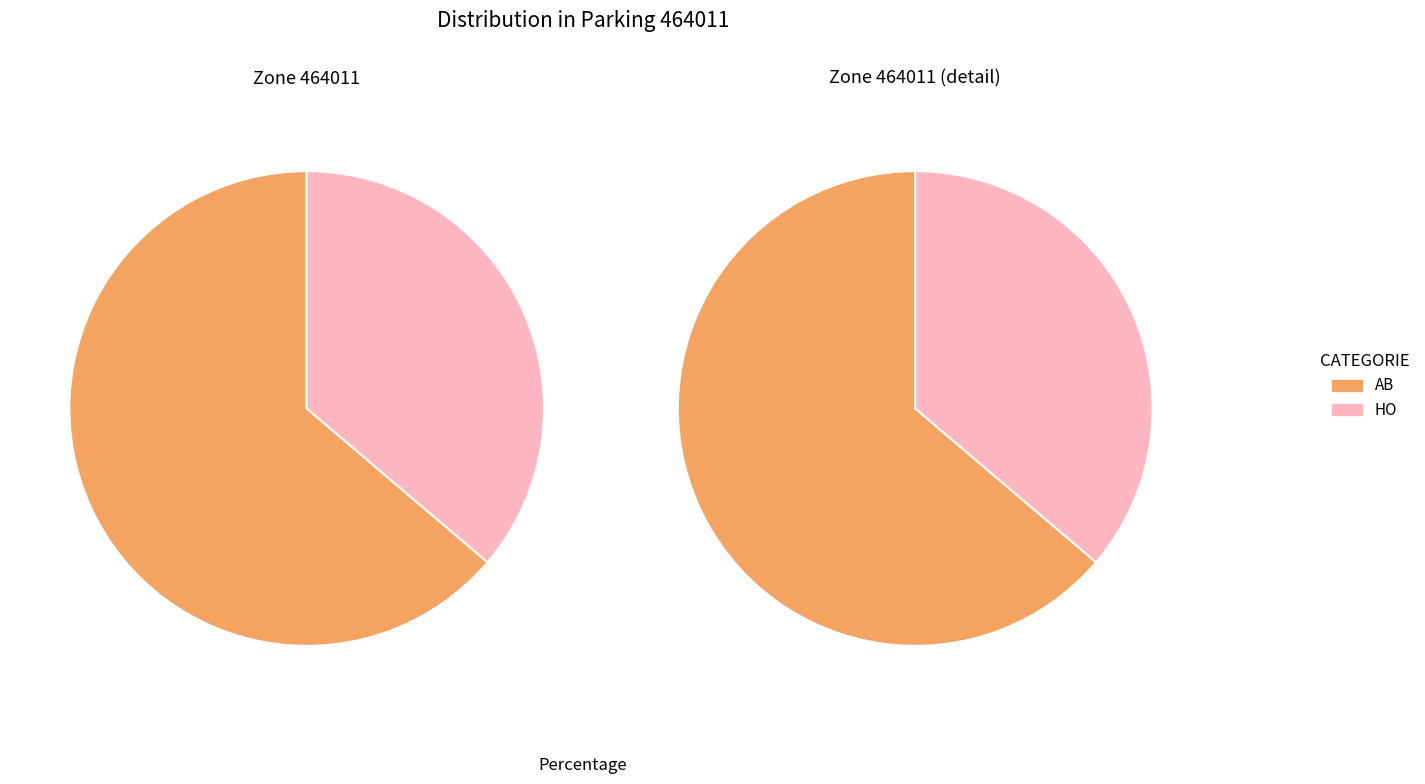

What is the change in value from AB to HO?

-51